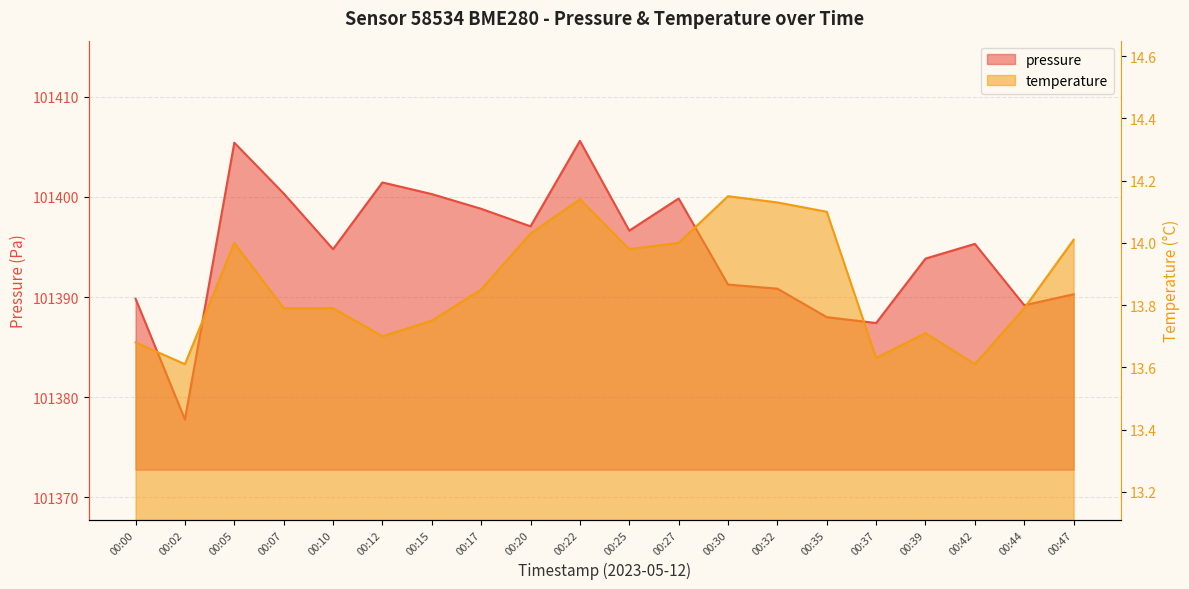

Which category has the lowest value across all series?

00:02